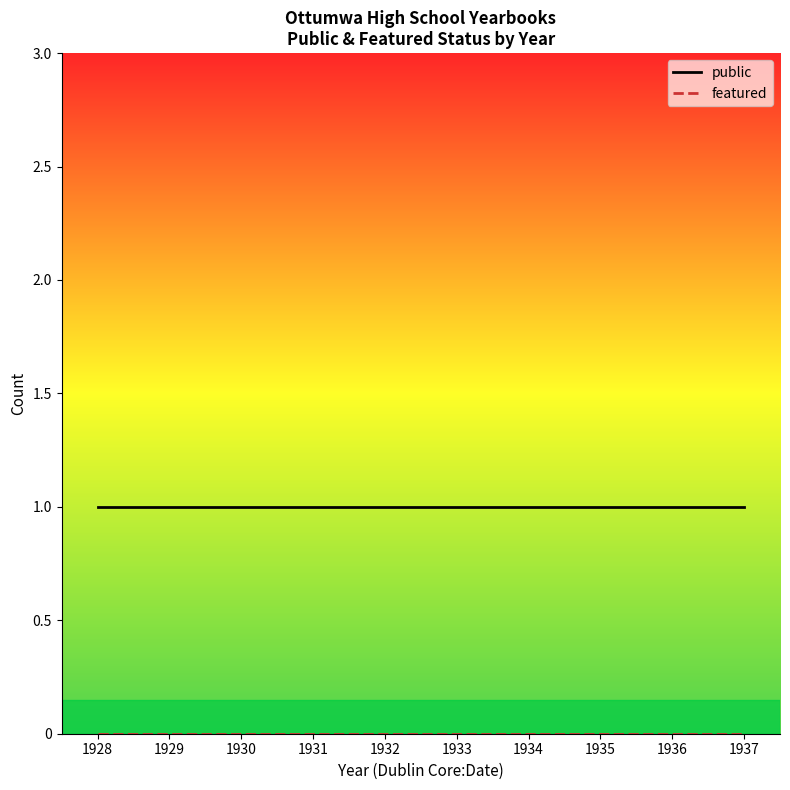

What is the difference between the highest and lowest values at 1931?

1